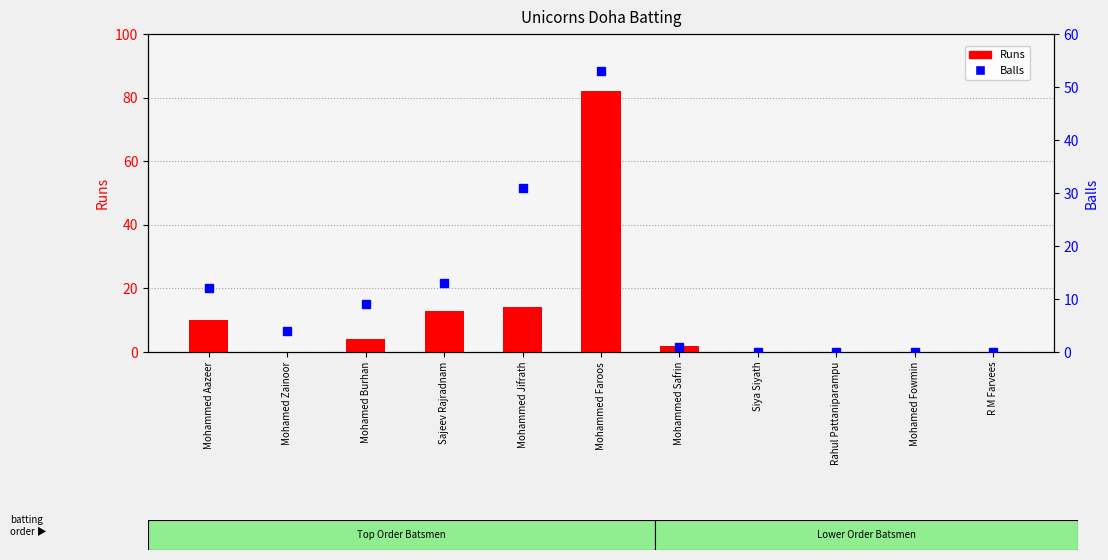

Which has a higher value, Rahul Pattaniparampu or R M Farvees?

Rahul Pattaniparampu